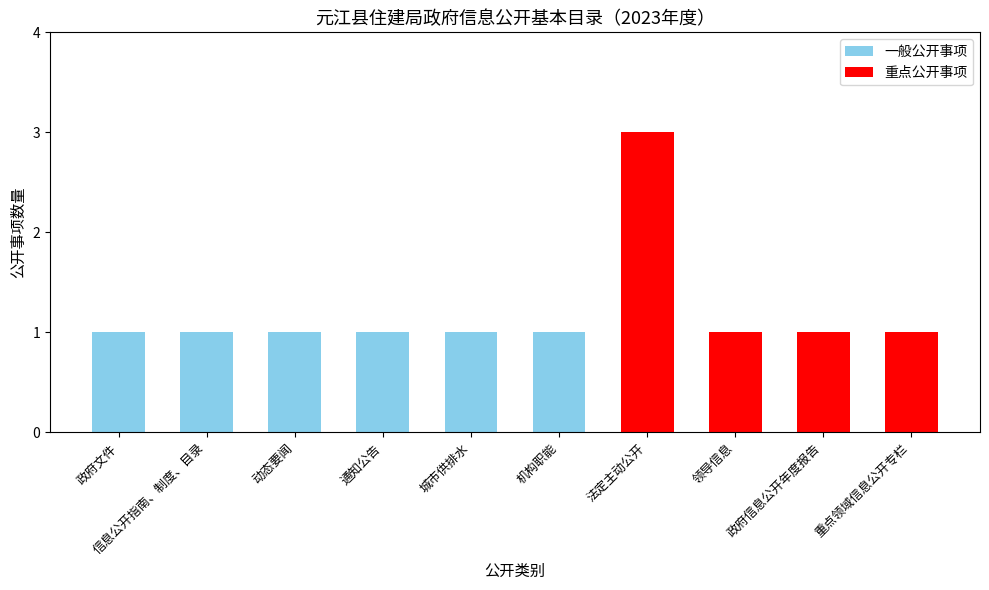

What is the ratio of the value at 通知公告 to the value at 机构职能?

1.0